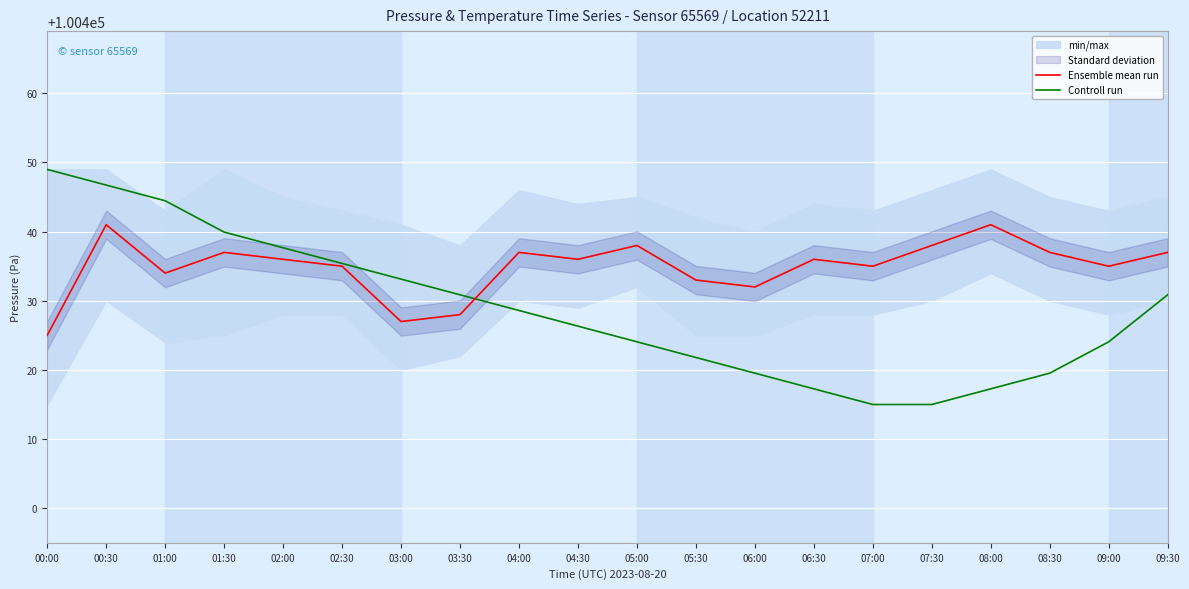

The Ensemble mean run series shows 178356.0 at 09:00. True or false?

False